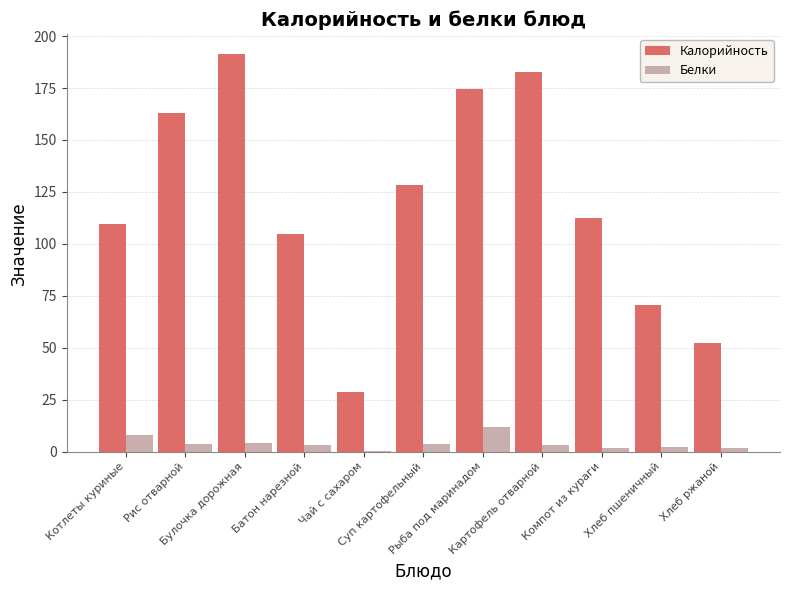

What is the maximum value shown in the chart?

191.5